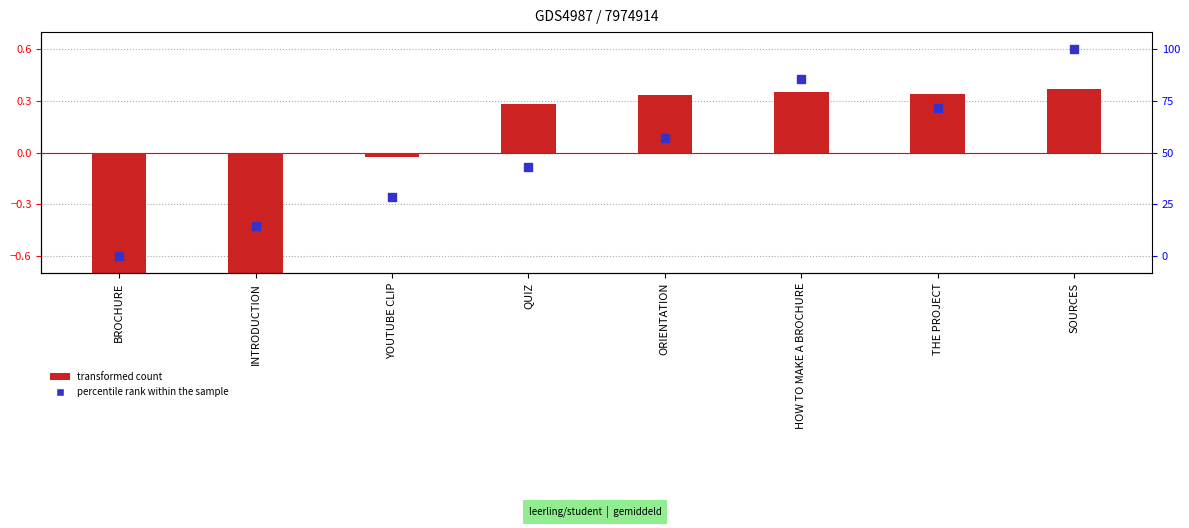

At how many categories does at least one series exceed 0?

5